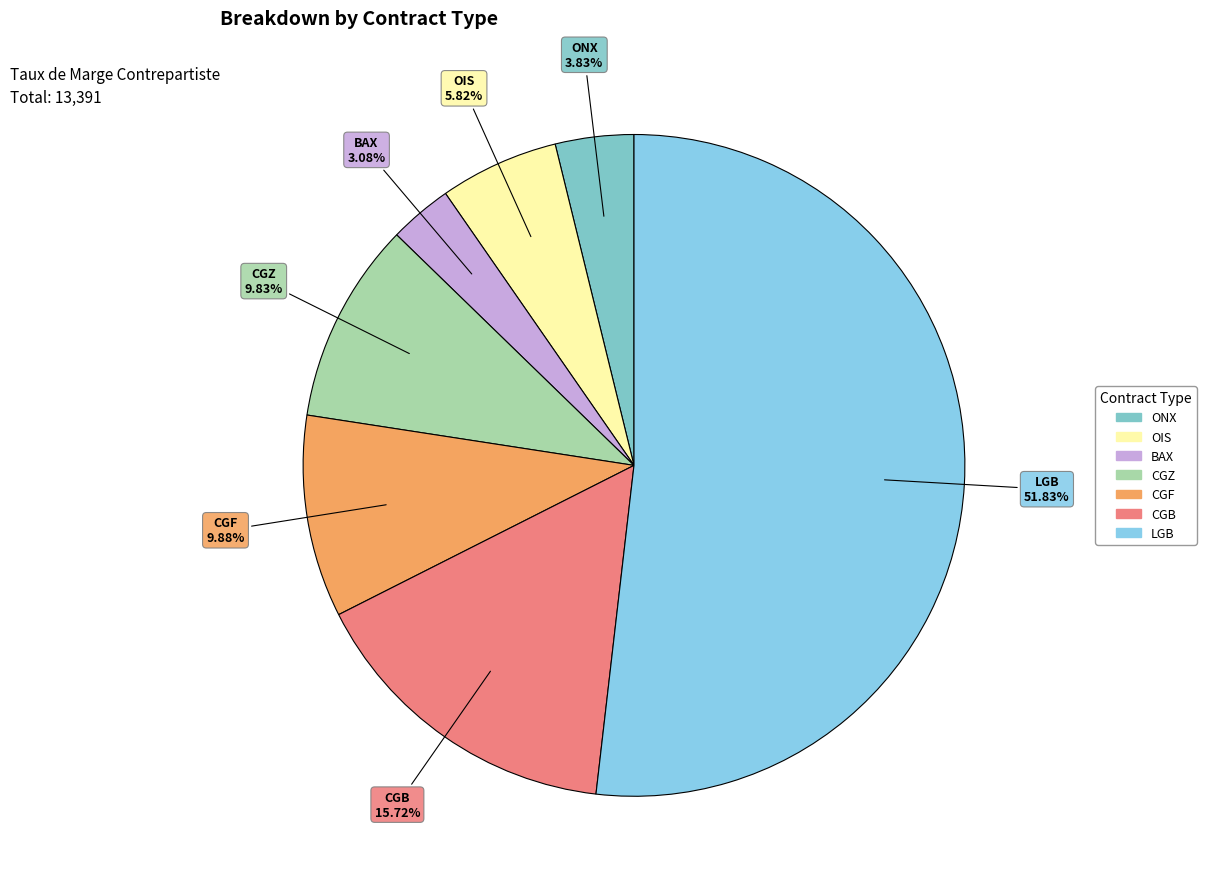

Does ONX represent more than half of the total?

No